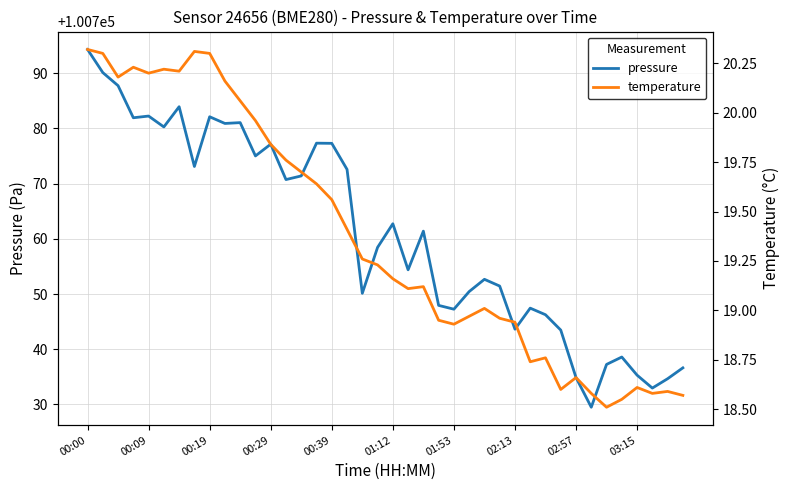

What is the difference between the second highest and minimum values in the pressure series?

60.6